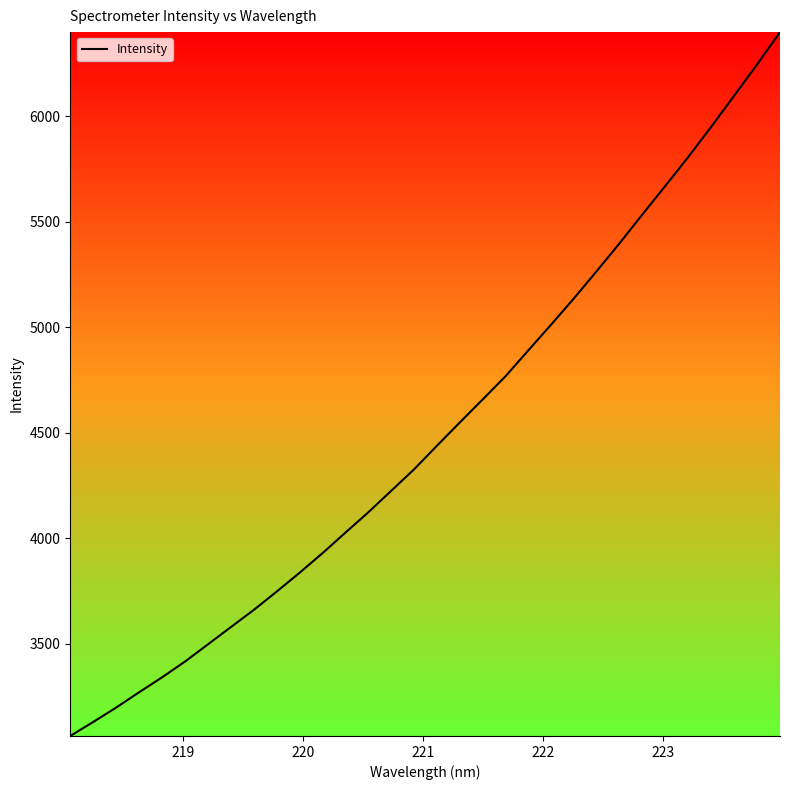

What is the maximum value shown in the chart?

6398.9